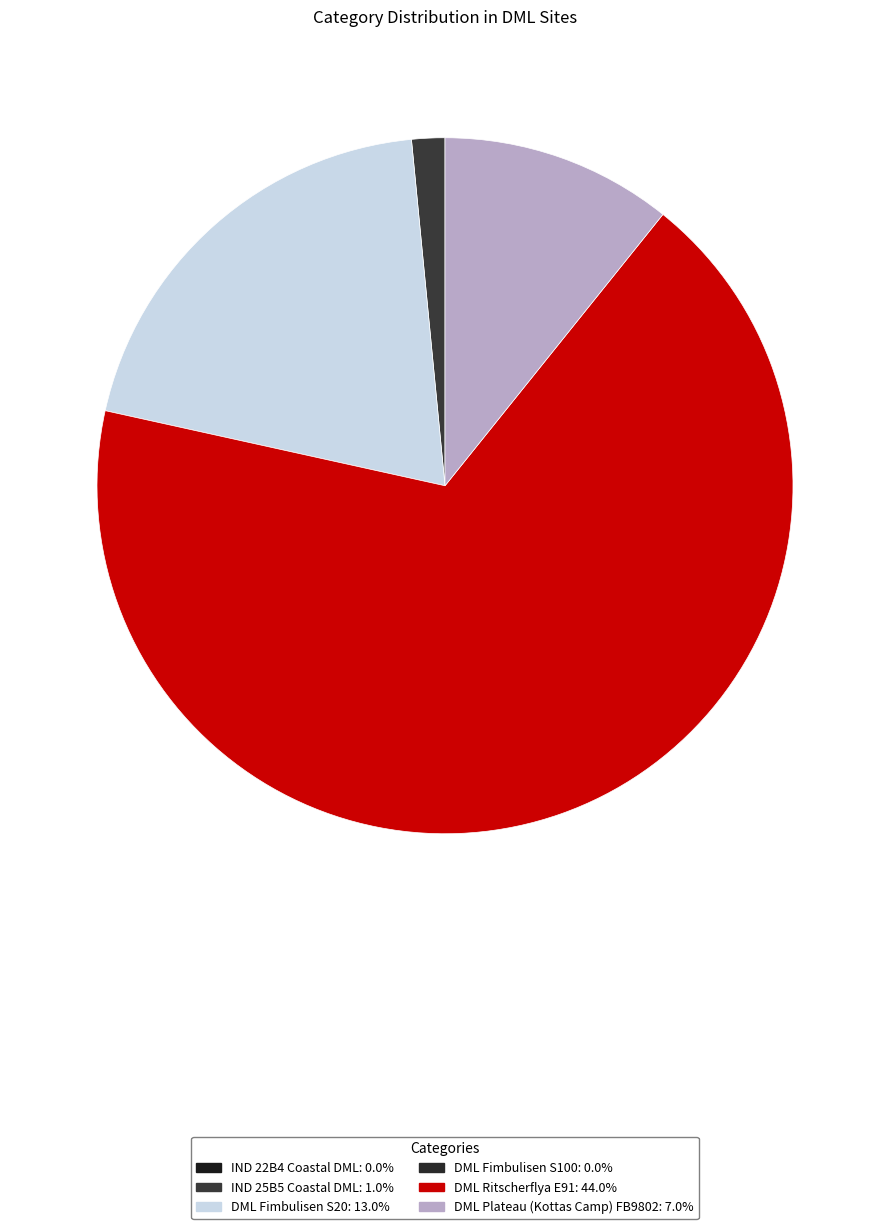

Is there a majority slice in this chart?

Yes